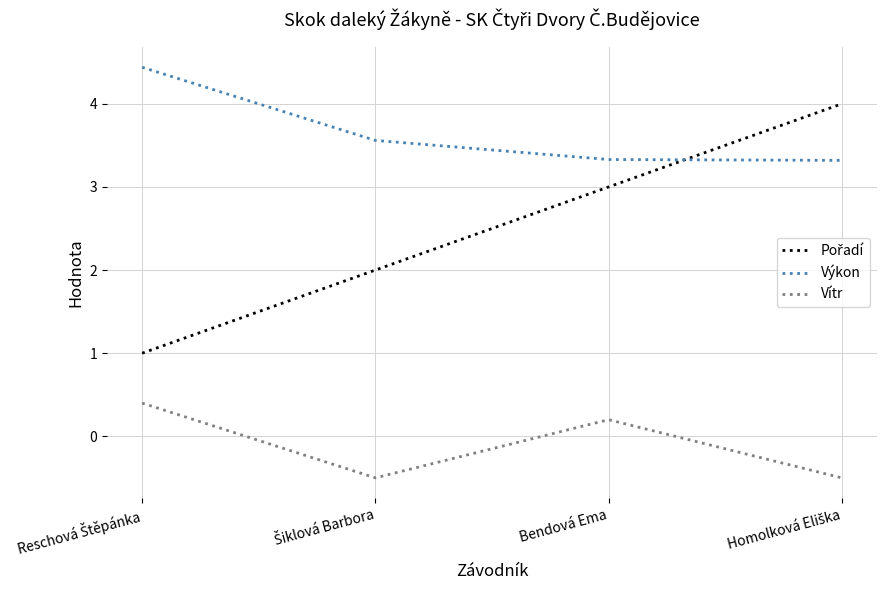

True or false: Výkon and Vítr intersect in this chart.

False